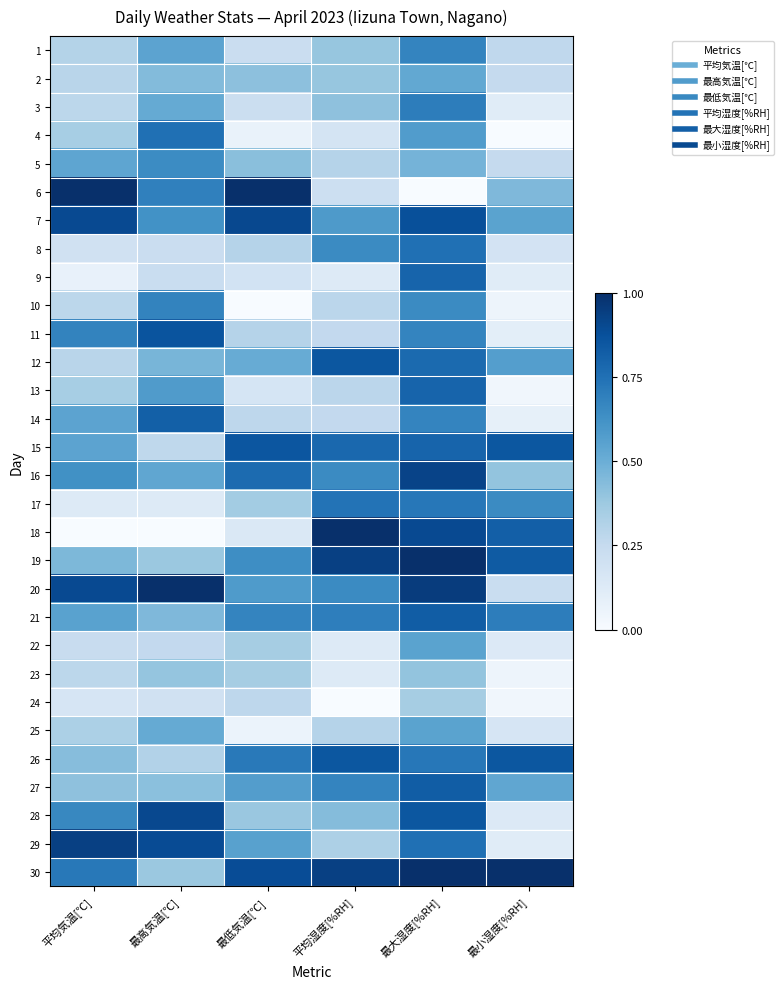

Reading left to right, transcribe all the data shown in this chart.

1: 平均気温[℃]=0.3	最高気温[℃]=0.5	最低気温[℃]=0.2	平均湿度[%RH]=0.4	最大湿度[%RH]=0.7	最小湿度[%RH]=0.3
2: 平均気温[℃]=0.3	最高気温[℃]=0.4	最低気温[℃]=0.4	平均湿度[%RH]=0.4	最大湿度[%RH]=0.5	最小湿度[%RH]=0.2
3: 平均気温[℃]=0.3	最高気温[℃]=0.5	最低気温[℃]=0.2	平均湿度[%RH]=0.4	最大湿度[%RH]=0.7	最小湿度[%RH]=0.1
4: 平均気温[℃]=0.3	最高気温[℃]=0.8	最低気温[℃]=0.1	平均湿度[%RH]=0.2	最大湿度[%RH]=0.6	最小湿度[%RH]=0.0
5: 平均気温[℃]=0.5	最高気温[℃]=0.6	最低気温[℃]=0.4	平均湿度[%RH]=0.3	最大湿度[%RH]=0.5	最小湿度[%RH]=0.2
6: 平均気温[℃]=1.0	最高気温[℃]=0.7	最低気温[℃]=1.0	平均湿度[%RH]=0.2	最大湿度[%RH]=0.0	最小湿度[%RH]=0.5
7: 平均気温[℃]=0.9	最高気温[℃]=0.6	最低気温[℃]=0.9	平均湿度[%RH]=0.6	最大湿度[%RH]=0.9	最小湿度[%RH]=0.6
8: 平均気温[℃]=0.2	最高気温[℃]=0.2	最低気温[℃]=0.3	平均湿度[%RH]=0.7	最大湿度[%RH]=0.8	最小湿度[%RH]=0.2
9: 平均気温[℃]=0.1	最高気温[℃]=0.2	最低気温[℃]=0.2	平均湿度[%RH]=0.1	最大湿度[%RH]=0.8	最小湿度[%RH]=0.1
10: 平均気温[℃]=0.3	最高気温[℃]=0.7	最低気温[℃]=0.0	平均湿度[%RH]=0.3	最大湿度[%RH]=0.7	最小湿度[%RH]=0.1
11: 平均気温[℃]=0.7	最高気温[℃]=0.9	最低気温[℃]=0.3	平均湿度[%RH]=0.3	最大湿度[%RH]=0.7	最小湿度[%RH]=0.1
12: 平均気温[℃]=0.3	最高気温[℃]=0.5	最低気温[℃]=0.5	平均湿度[%RH]=0.8	最大湿度[%RH]=0.8	最小湿度[%RH]=0.6
13: 平均気温[℃]=0.3	最高気温[℃]=0.6	最低気温[℃]=0.2	平均湿度[%RH]=0.3	最大湿度[%RH]=0.8	最小湿度[%RH]=0.0
14: 平均気温[℃]=0.5	最高気温[℃]=0.8	最低気温[℃]=0.3	平均湿度[%RH]=0.3	最大湿度[%RH]=0.7	最小湿度[%RH]=0.1
15: 平均気温[℃]=0.5	最高気温[℃]=0.3	最低気温[℃]=0.9	平均湿度[%RH]=0.8	最大湿度[%RH]=0.8	最小湿度[%RH]=0.8
16: 平均気温[℃]=0.6	最高気温[℃]=0.5	最低気温[℃]=0.8	平均湿度[%RH]=0.7	最大湿度[%RH]=0.9	最小湿度[%RH]=0.4
17: 平均気温[℃]=0.1	最高気温[℃]=0.1	最低気温[℃]=0.4	平均湿度[%RH]=0.7	最大湿度[%RH]=0.7	最小湿度[%RH]=0.7
18: 平均気温[℃]=0.0	最高気温[℃]=0.0	最低気温[℃]=0.1	平均湿度[%RH]=1.0	最大湿度[%RH]=0.9	最小湿度[%RH]=0.8
19: 平均気温[℃]=0.5	最高気温[℃]=0.4	最低気温[℃]=0.6	平均湿度[%RH]=0.9	最大湿度[%RH]=1.0	最小湿度[%RH]=0.8
20: 平均気温[℃]=0.9	最高気温[℃]=1.0	最低気温[℃]=0.6	平均湿度[%RH]=0.7	最大湿度[%RH]=0.9	最小湿度[%RH]=0.2
21: 平均気温[℃]=0.6	最高気温[℃]=0.4	最低気温[℃]=0.7	平均湿度[%RH]=0.7	最大湿度[%RH]=0.8	最小湿度[%RH]=0.7
22: 平均気温[℃]=0.2	最高気温[℃]=0.3	最低気温[℃]=0.3	平均湿度[%RH]=0.1	最大湿度[%RH]=0.6	最小湿度[%RH]=0.1
23: 平均気温[℃]=0.3	最高気温[℃]=0.4	最低気温[℃]=0.3	平均湿度[%RH]=0.1	最大湿度[%RH]=0.4	最小湿度[%RH]=0.1
24: 平均気温[℃]=0.2	最高気温[℃]=0.2	最低気温[℃]=0.3	平均湿度[%RH]=0.0	最大湿度[%RH]=0.3	最小湿度[%RH]=0.0
25: 平均気温[℃]=0.3	最高気温[℃]=0.5	最低気温[℃]=0.1	平均湿度[%RH]=0.3	最大湿度[%RH]=0.6	最小湿度[%RH]=0.2
26: 平均気温[℃]=0.4	最高気温[℃]=0.3	最低気温[℃]=0.7	平均湿度[%RH]=0.8	最大湿度[%RH]=0.7	最小湿度[%RH]=0.8
27: 平均気温[℃]=0.4	最高気温[℃]=0.4	最低気温[℃]=0.6	平均湿度[%RH]=0.7	最大湿度[%RH]=0.8	最小湿度[%RH]=0.5
28: 平均気温[℃]=0.7	最高気温[℃]=0.9	最低気温[℃]=0.4	平均湿度[%RH]=0.4	最大湿度[%RH]=0.8	最小湿度[%RH]=0.1
29: 平均気温[℃]=0.9	最高気温[℃]=0.9	最低気温[℃]=0.6	平均湿度[%RH]=0.3	最大湿度[%RH]=0.8	最小湿度[%RH]=0.1
30: 平均気温[℃]=0.7	最高気温[℃]=0.4	最低気温[℃]=0.9	平均湿度[%RH]=0.9	最大湿度[%RH]=1.0	最小湿度[%RH]=1.0